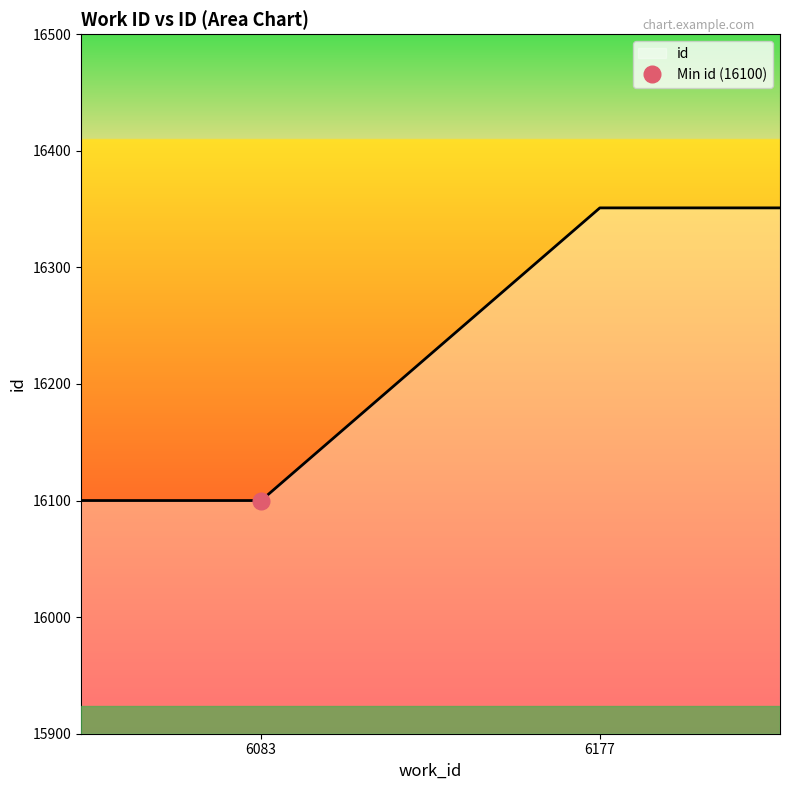

At which category does the chart reach its peak across all series?

6177